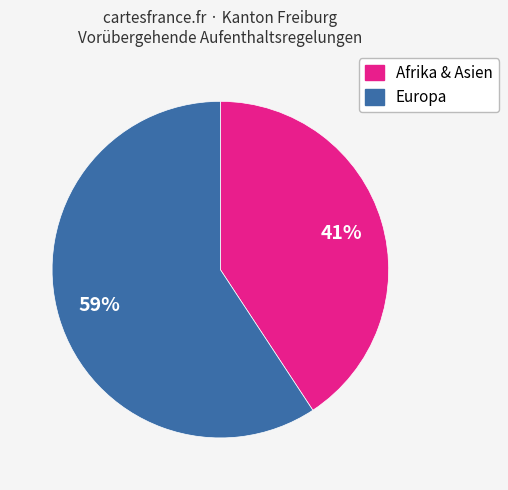

To the nearest percent, what is the average slice percentage?

50%